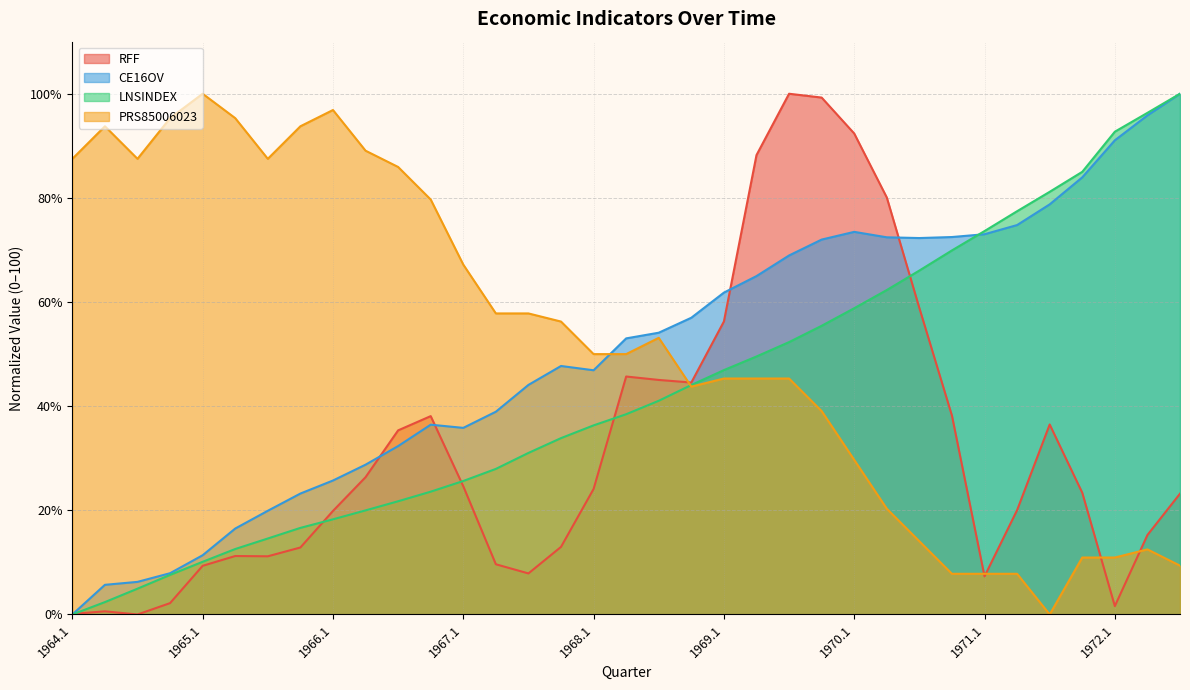

What is the highest value of the RFF series?

100.0